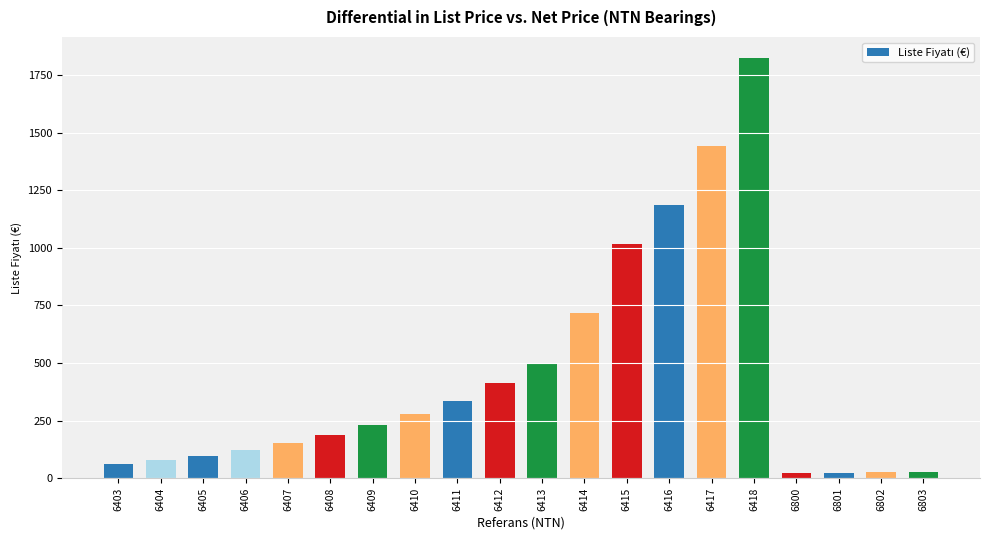

Where does the data first go above 232?

6409